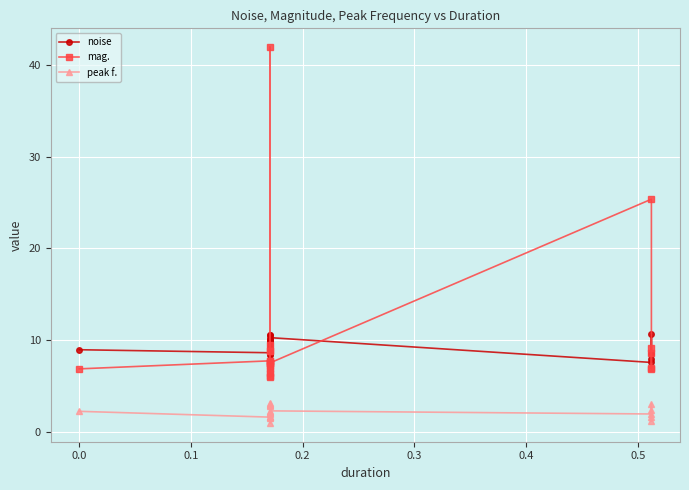

Rank the series by their maximum value, from lowest to highest.

peak f., noise, mag.